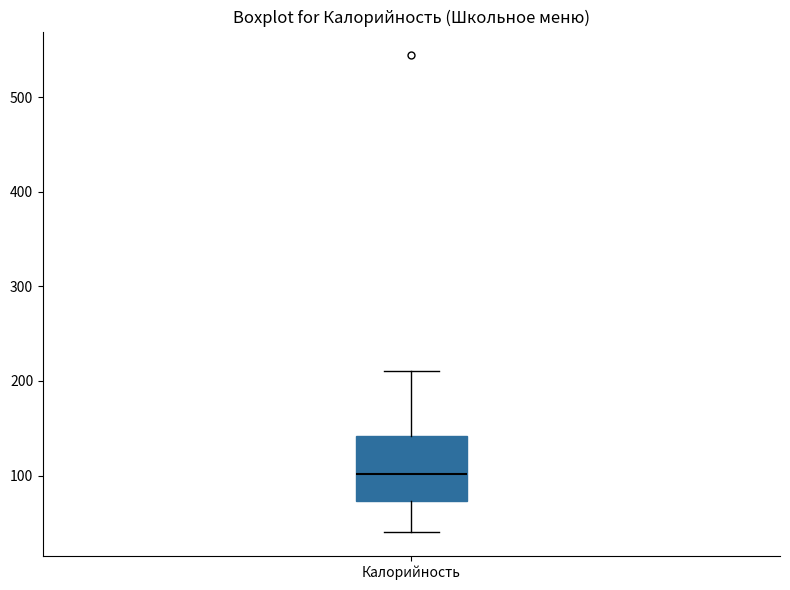

Where does the upper whisker of the box for Калорийность end on the y-axis? The values are not printed on the chart, so give them approximately, as read against the axis.

210